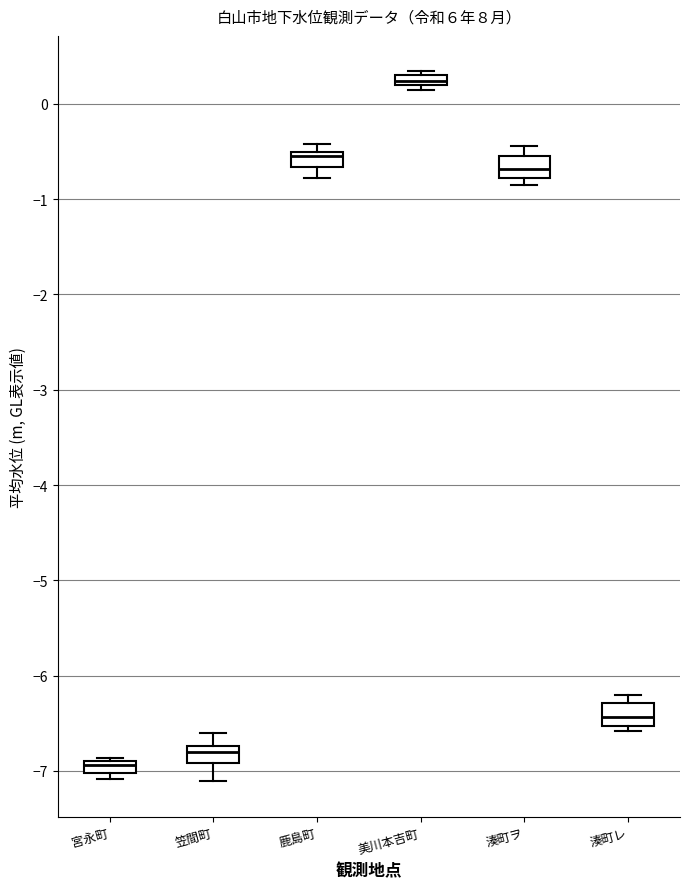

Where does the lower whisker of the box for 笠間町 end on the y-axis? The values are not printed on the chart, so give them approximately, as read against the axis.

-7.1